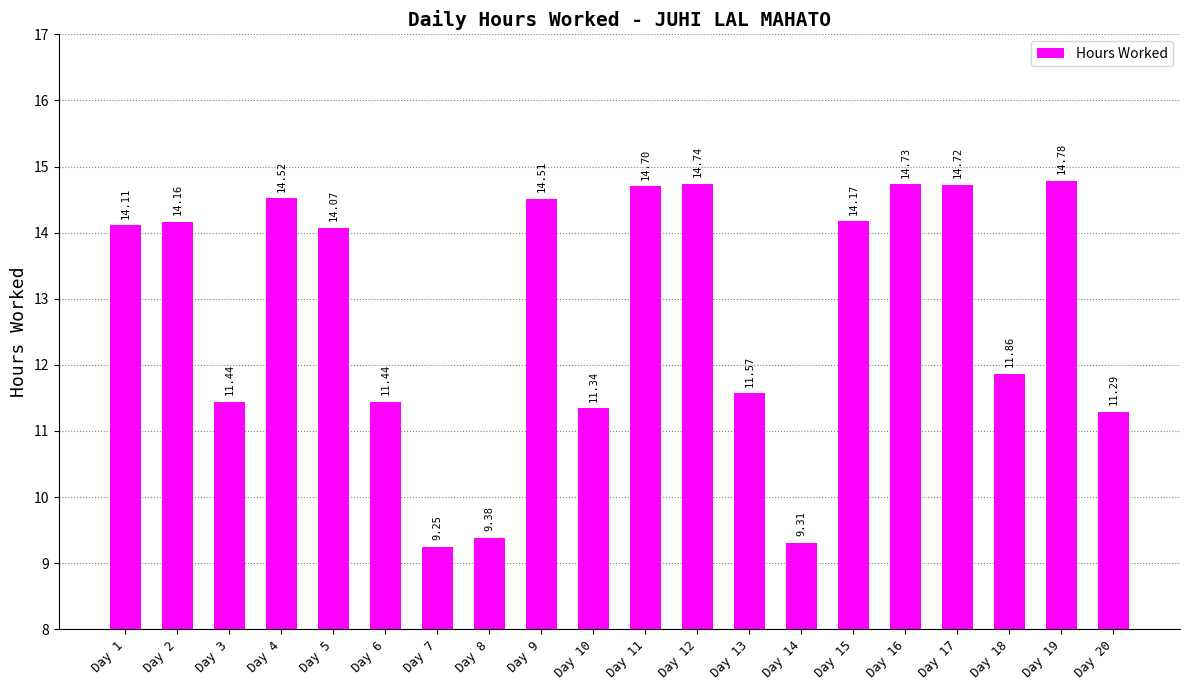

What is the change in value from Day 7 to Day 16?

+5.5